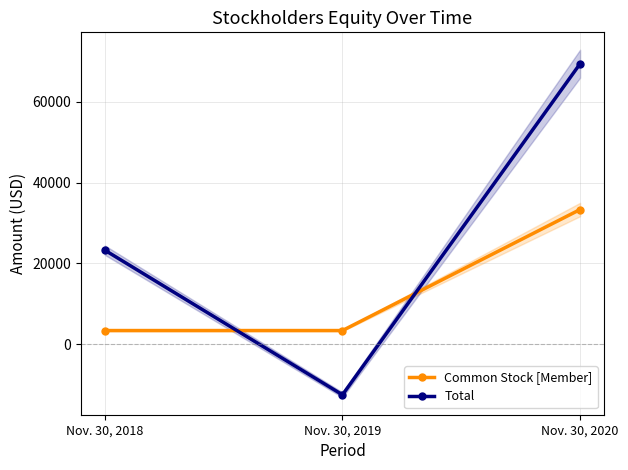

Reading left to right, list all the values displayed in this chart.

Common Stock [Member]: 3355	3355	33328
Total: 23265	-12559	69437